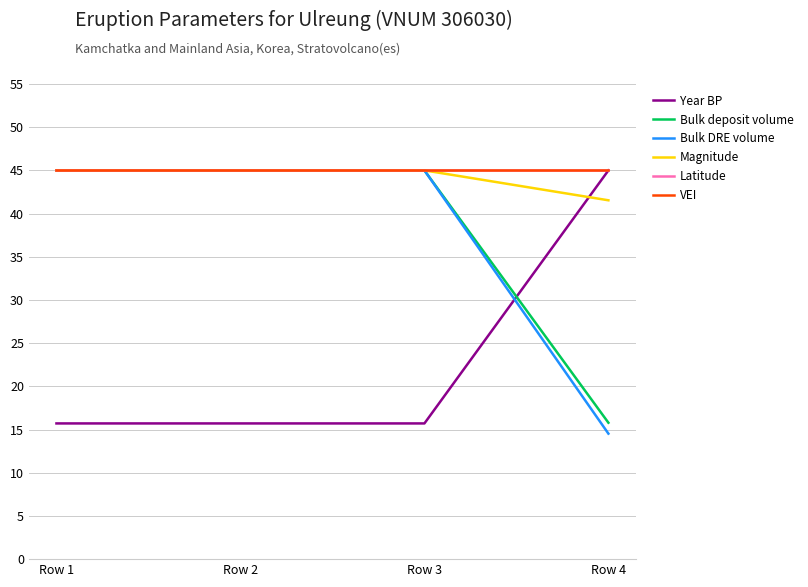

True or false: VEI has a value of 65.0 at Row 1.

False